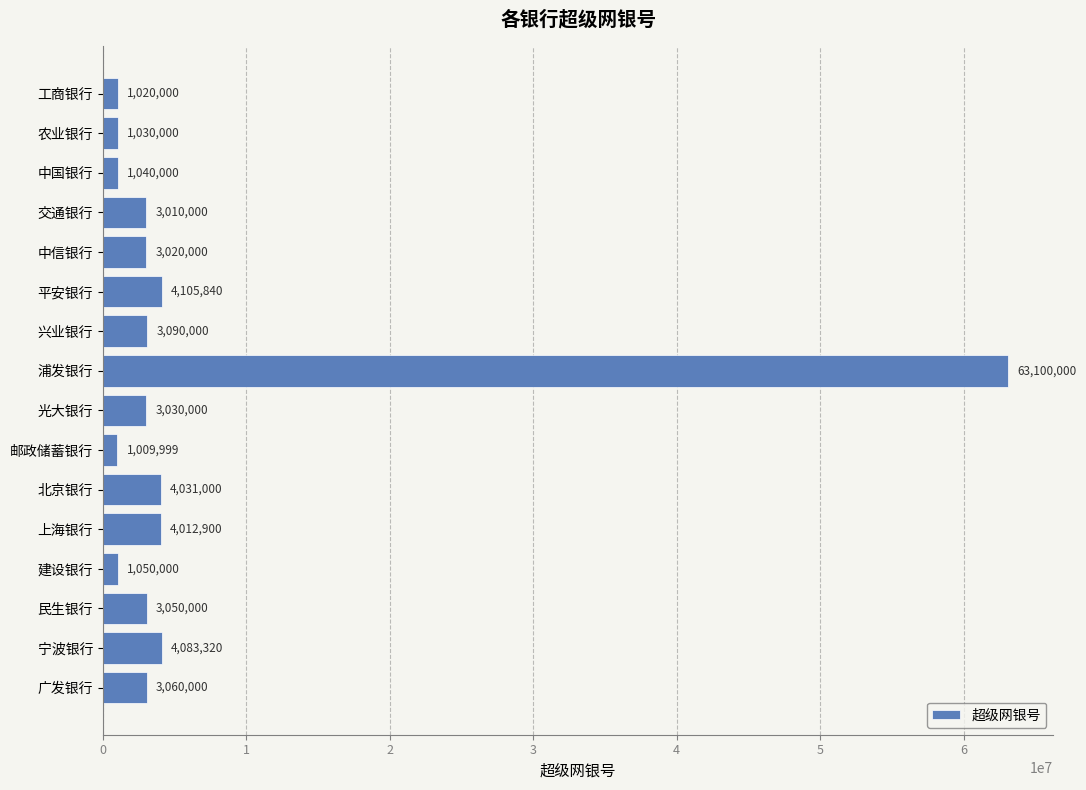

List the labels in order of value, smallest first.

邮政储蓄银行, 工商银行, 农业银行, 中国银行, 建设银行, 交通银行, 中信银行, 光大银行, 民生银行, 广发银行, 兴业银行, 上海银行, 北京银行, 宁波银行, 平安银行, 浦发银行